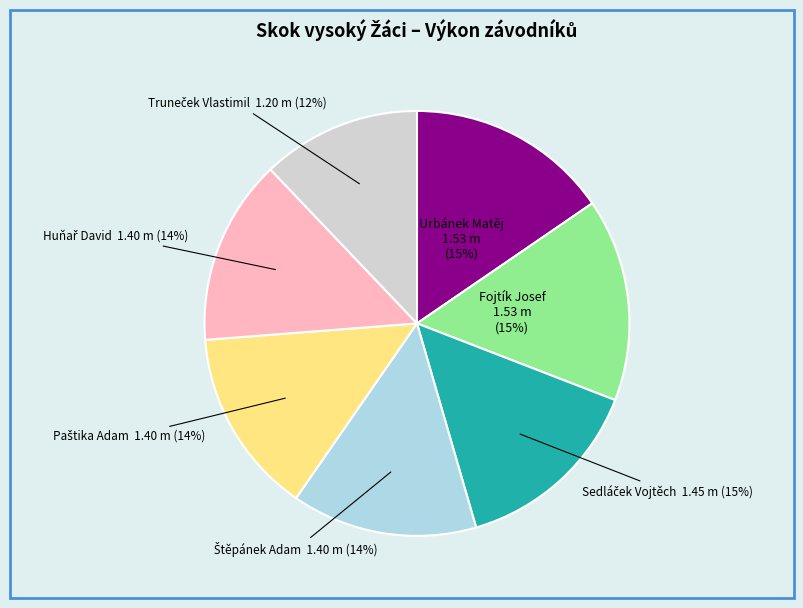

Is there a majority slice in this chart?

No